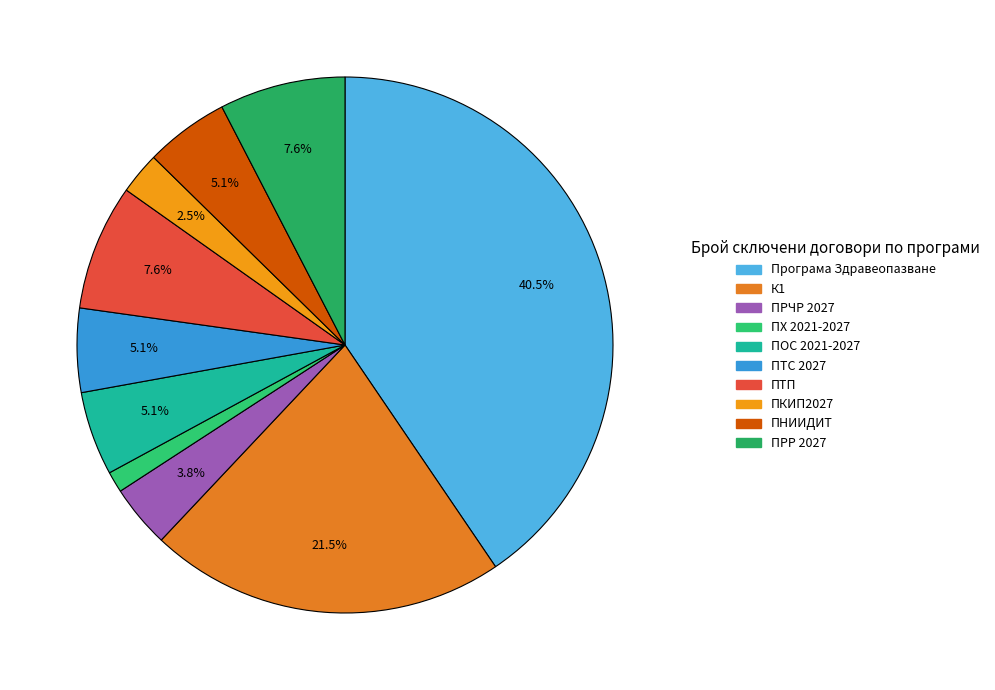

How many slices are in this pie chart?

10